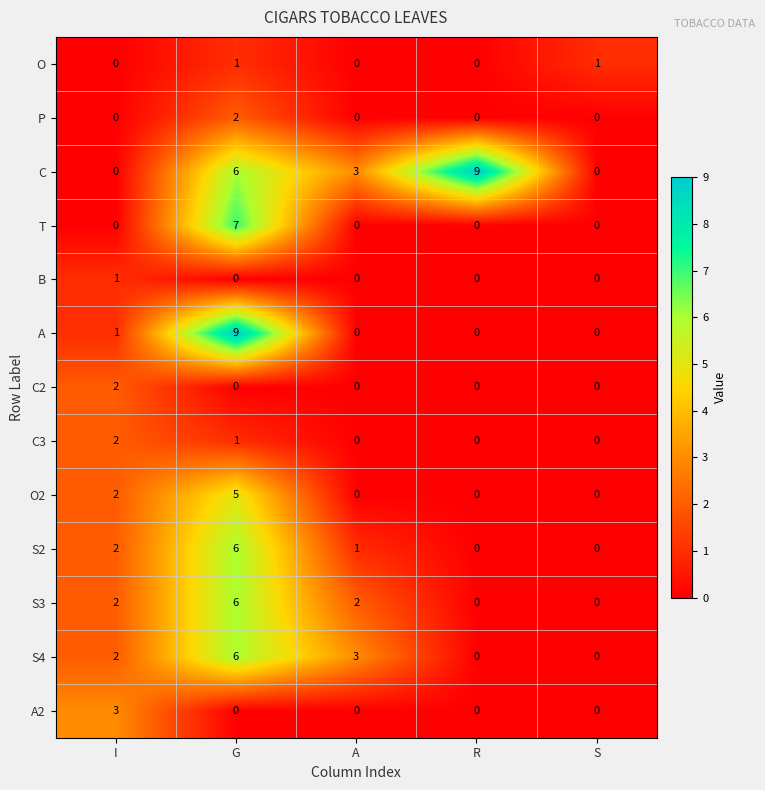

How many values in the C series are below 3?

2